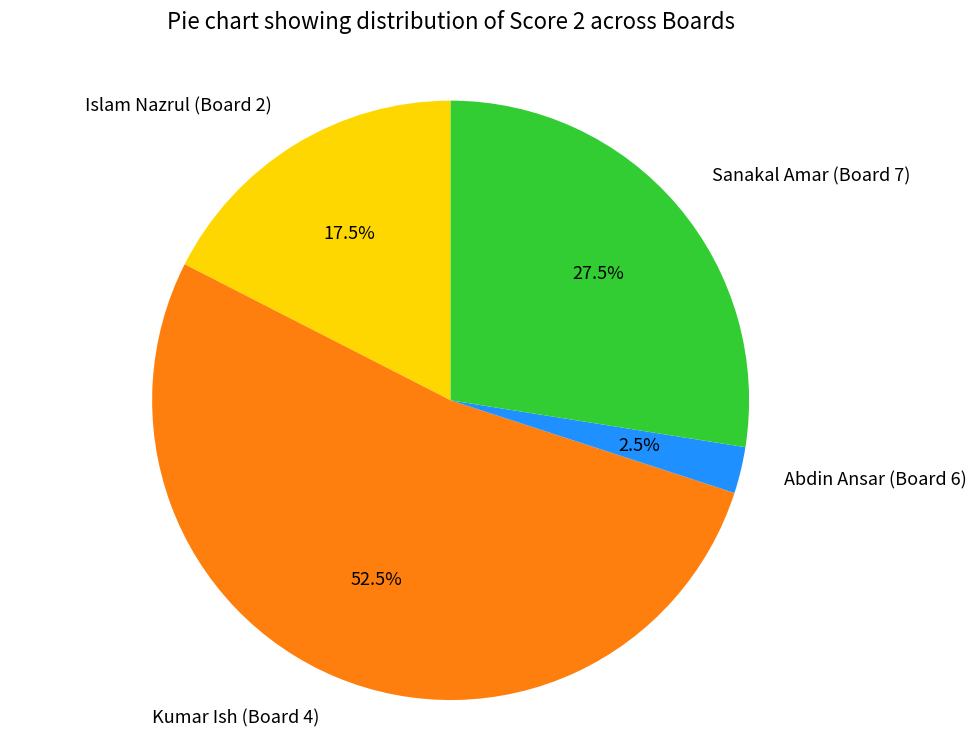

Which category has the smallest portion of the pie?

Abdin Ansar (Board 6)